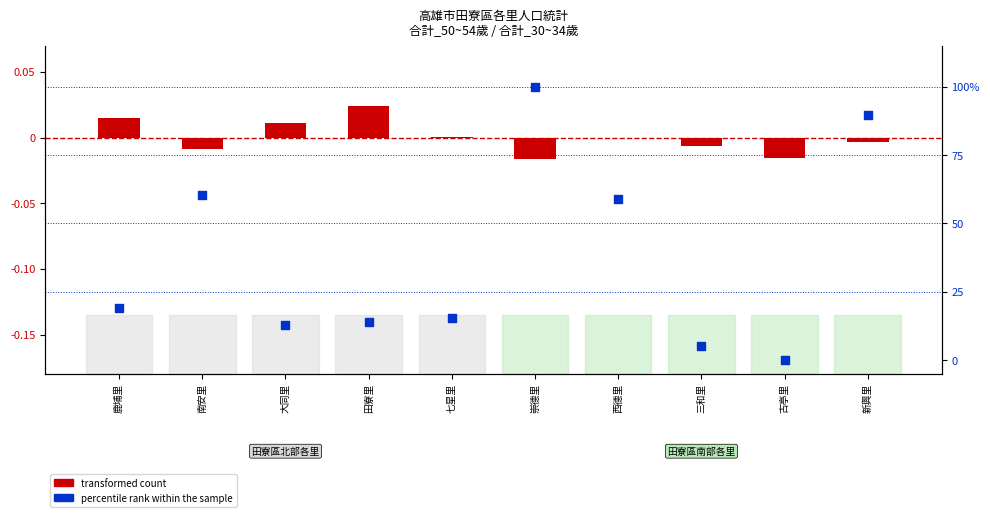

At how many categories does at least one series exceed 19?

5